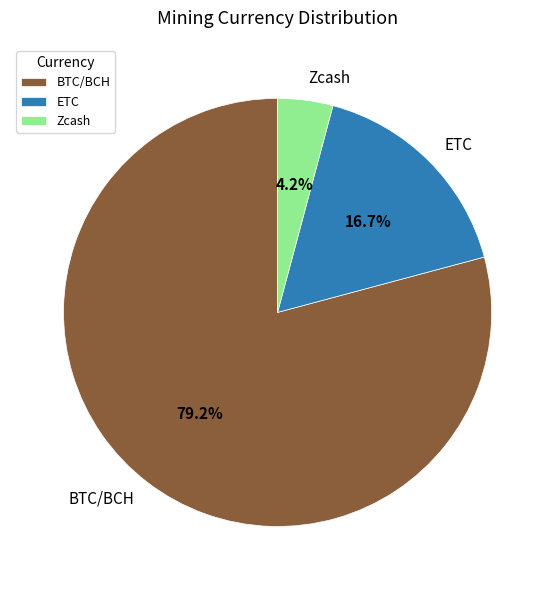

To the nearest percent, what percentage of the pie is ETC?

17%